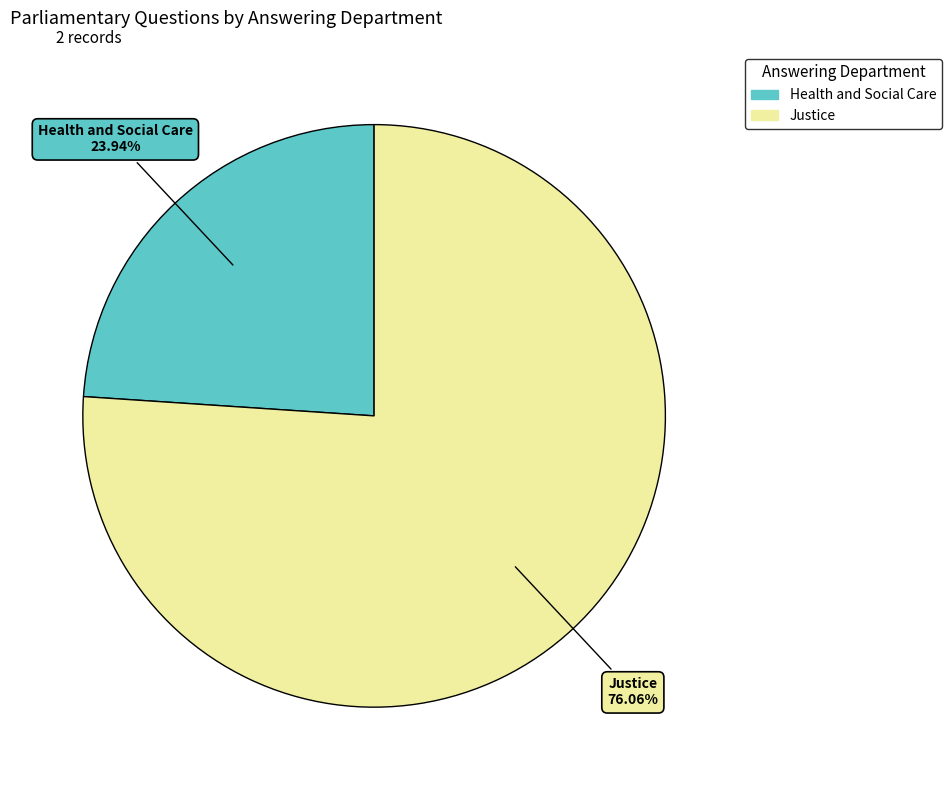

How many slices are in this pie chart?

2